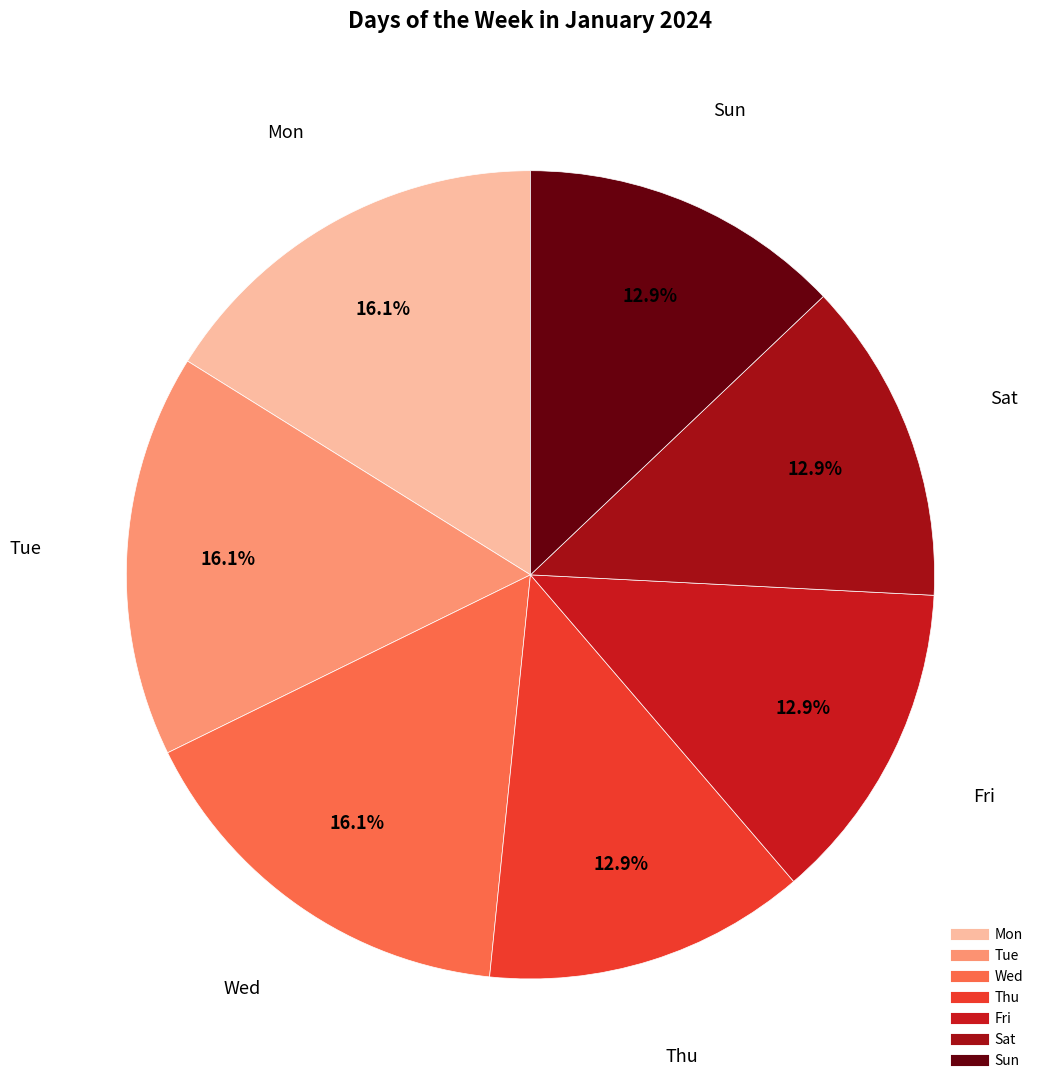

Which has a higher value, Mon or Fri?

Mon